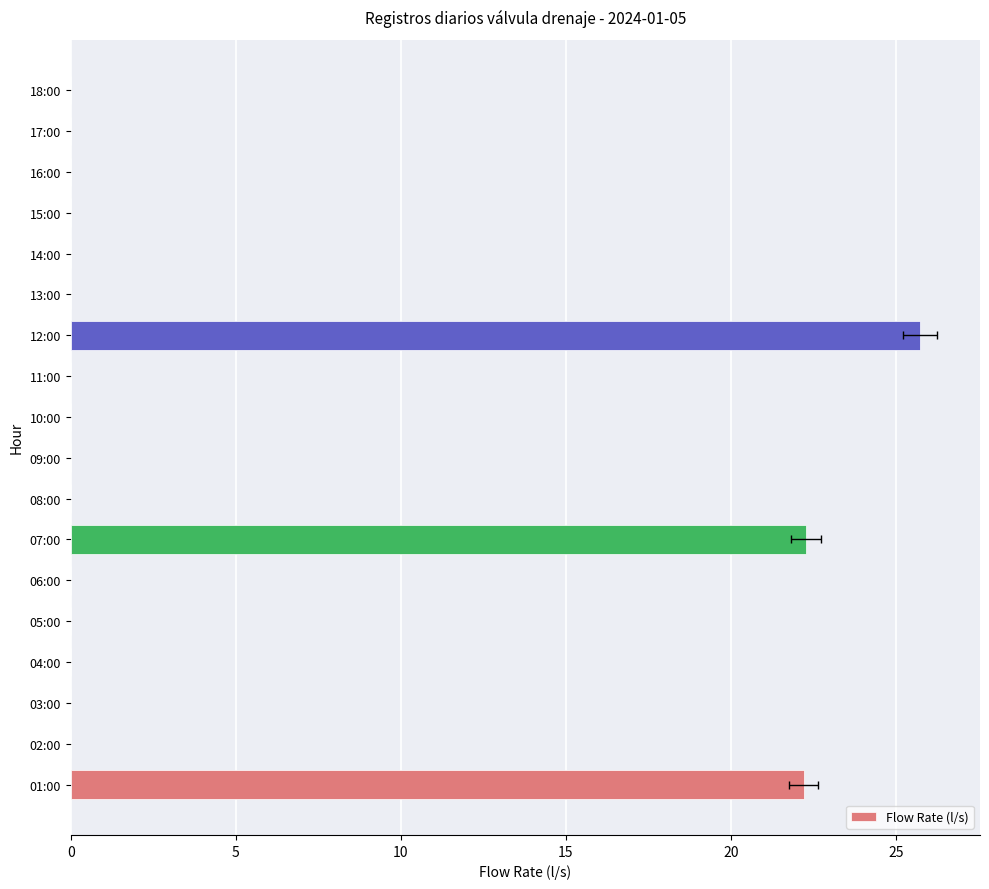

Is it true that the value at 09:00 is 8.9?

False